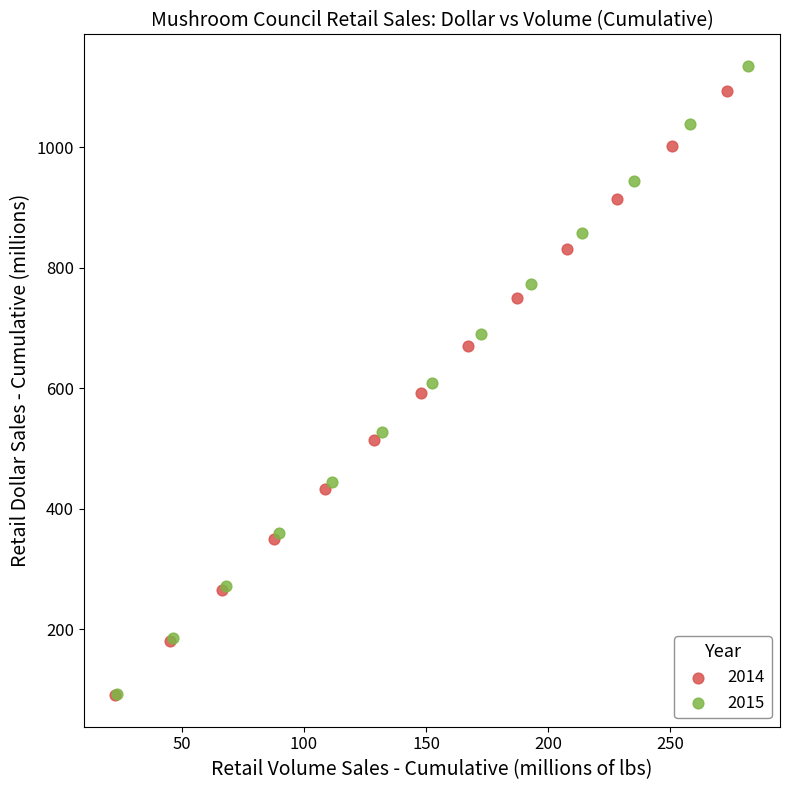

Which series has the largest Y range (max minus min)?

2015